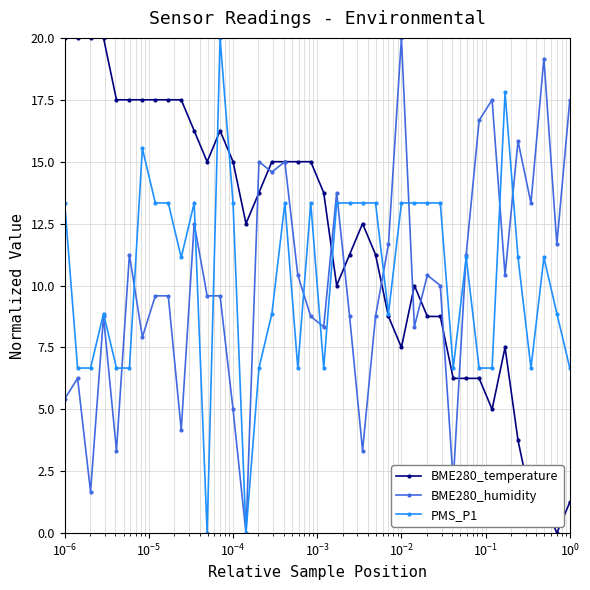

Which series has the largest total across all categories?

BME280_temperature